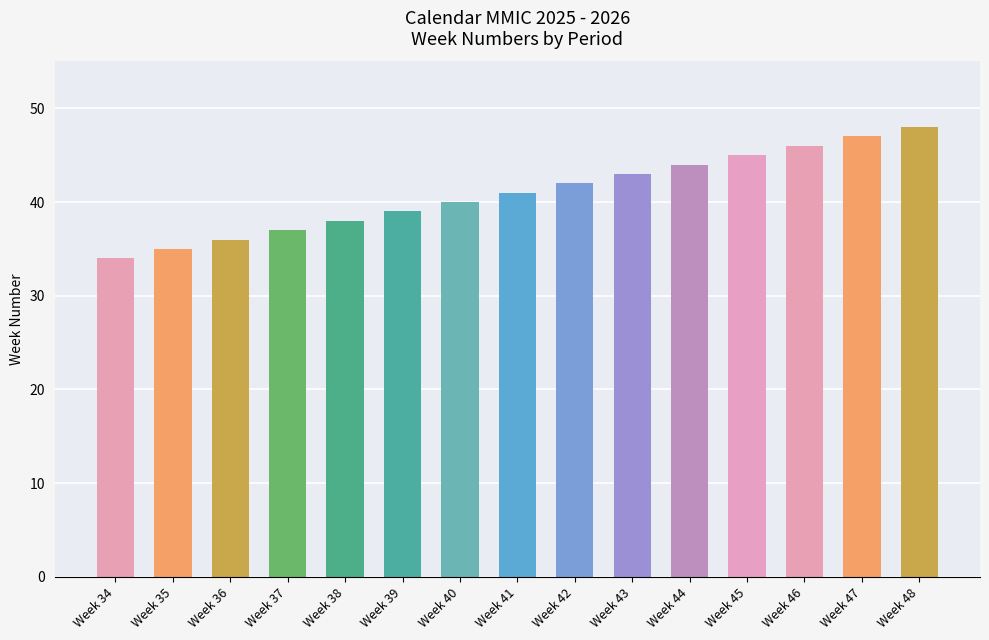

What is the minimum value shown in the chart?

34